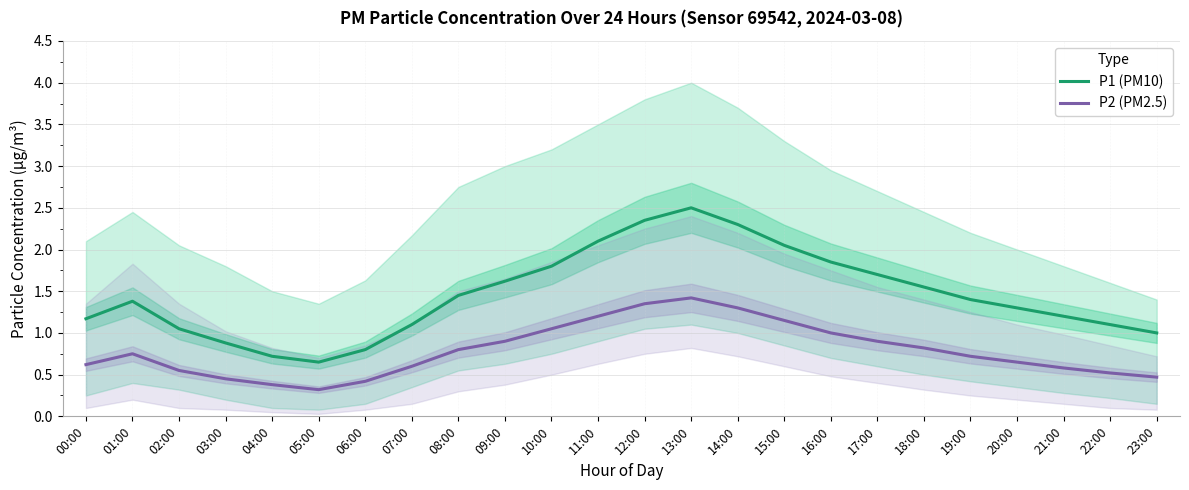

Is the value of P1 (PM10) at 18:00 greater than the value of P2 (PM2.5) at 13:00?

Yes